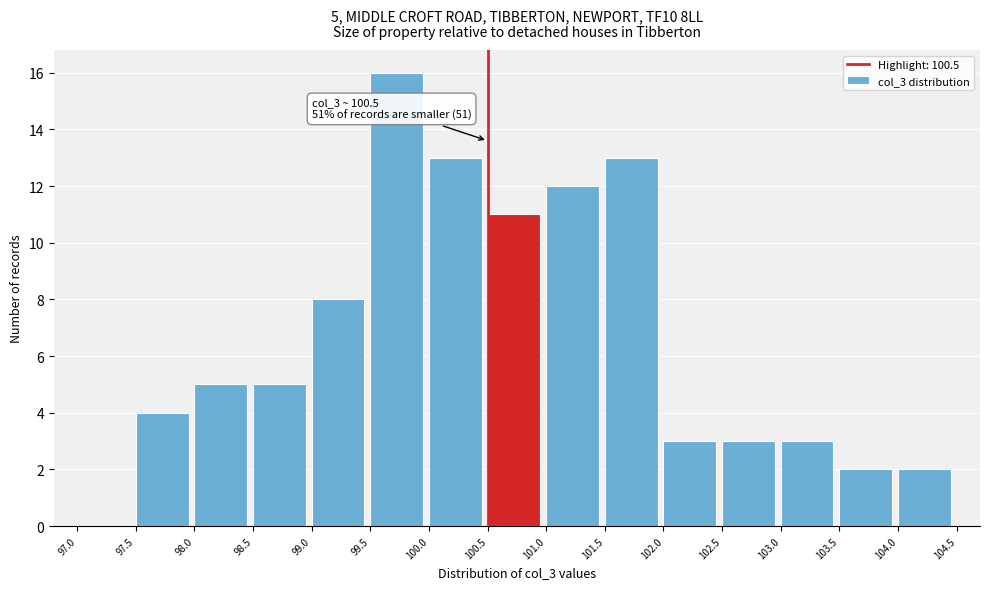

Which range on the x-axis has the tallest bar?

99.5 to 100.0